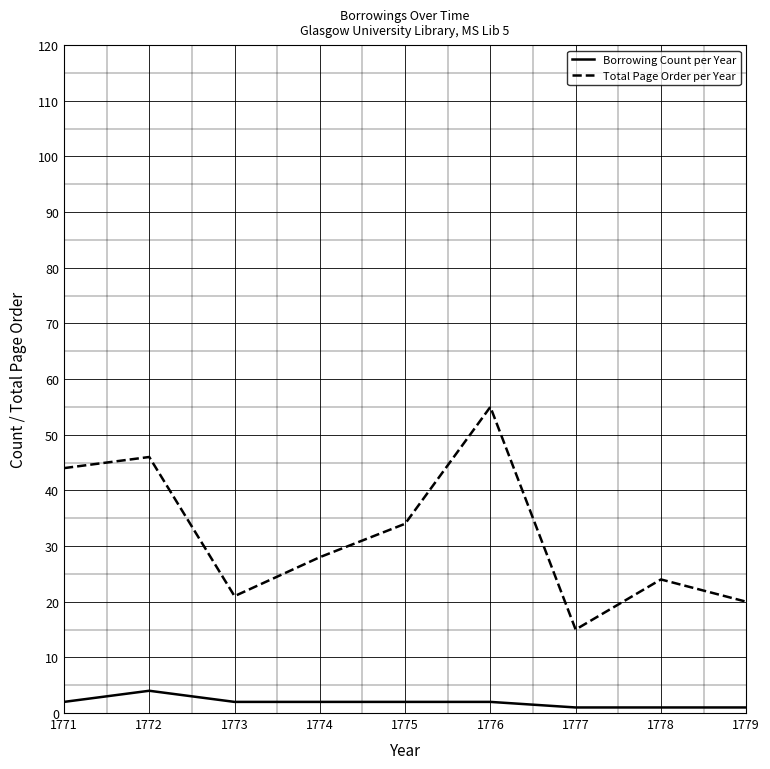

Count the number of data series in this chart.

2